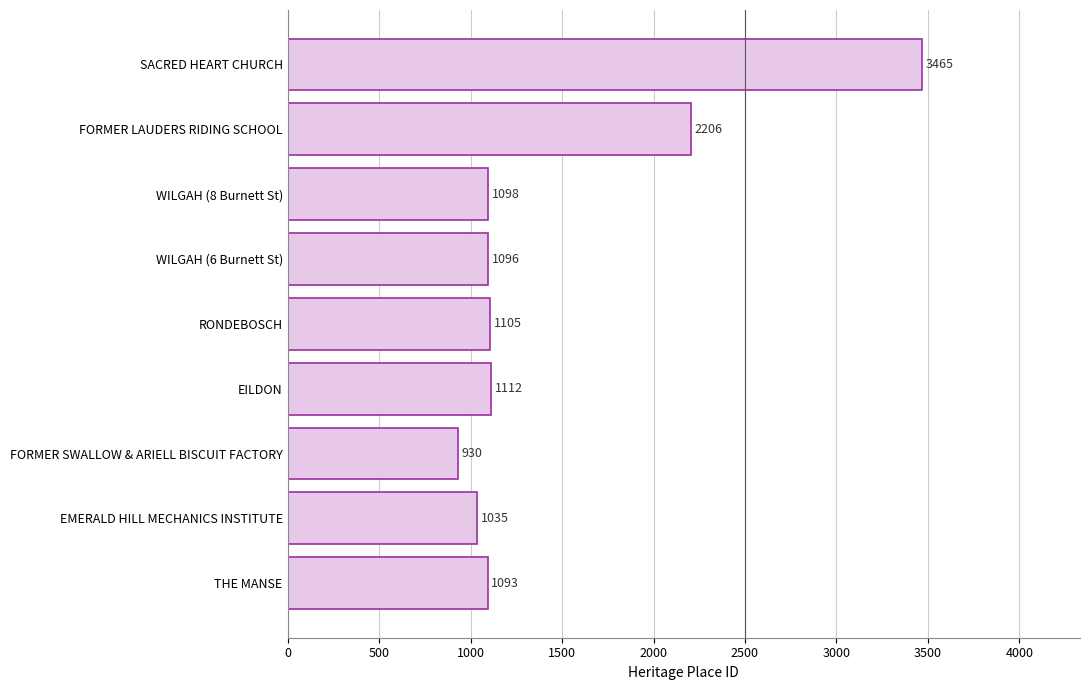

Rank the categories by value from lowest to highest.

FORMER SWALLOW & ARIELL BISCUIT FACTORY, EMERALD HILL MECHANICS INSTITUTE, THE MANSE, WILGAH (6 Burnett St), WILGAH (8 Burnett St), RONDEBOSCH, EILDON, FORMER LAUDERS RIDING SCHOOL, SACRED HEART CHURCH